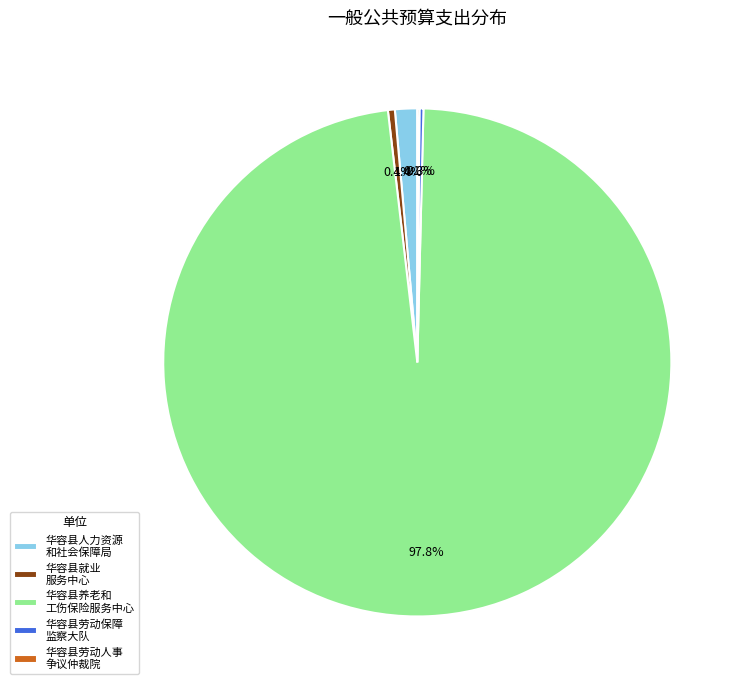

Is there any slice that represents more than half of the pie?

Yes